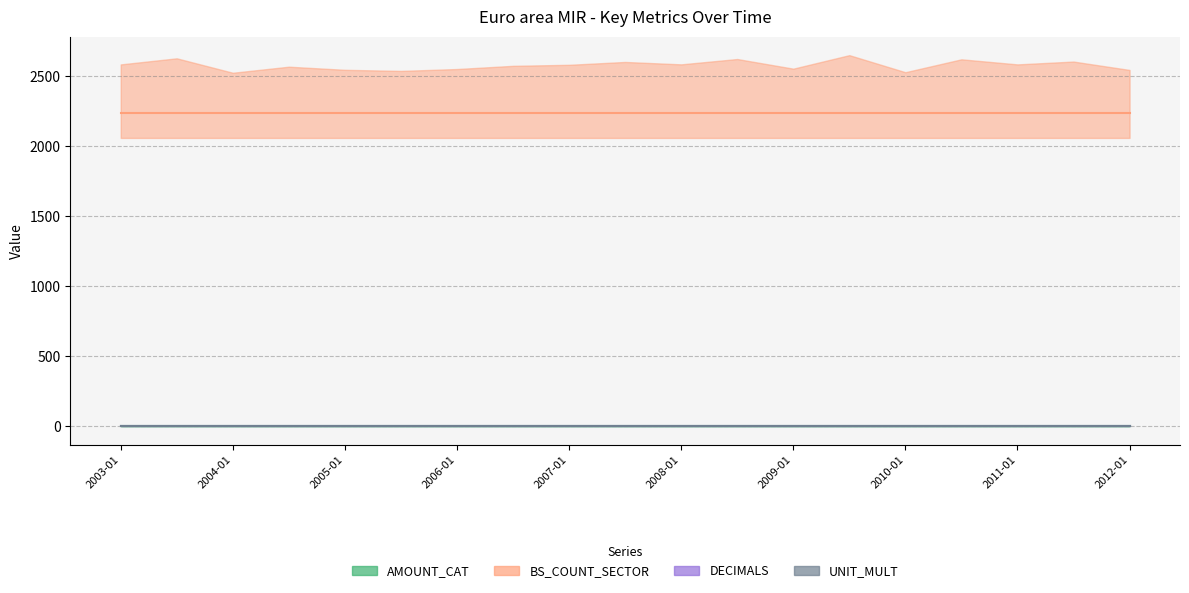

What is the difference between the highest and lowest values at 2012-01?

2240